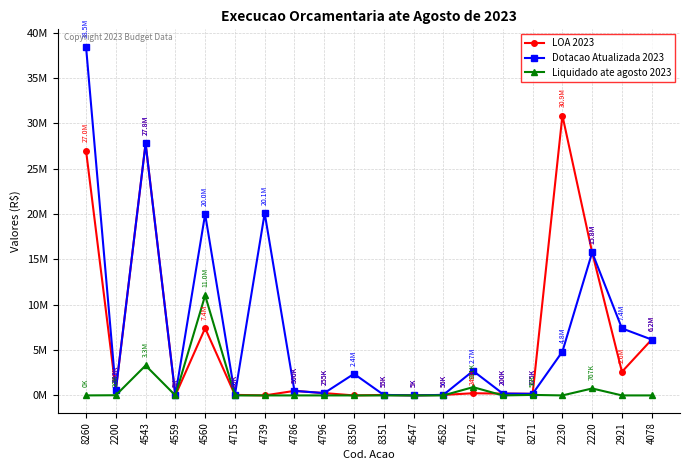

At how many categories does at least one series exceed 25004132?

3